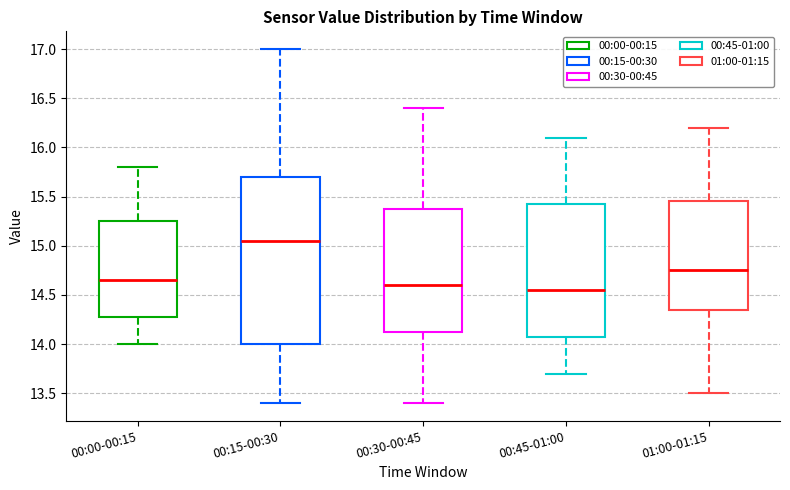

Reading left to right, read every box against the y-axis: the position of its median line, the range the box covers, and the ends of its whiskers. The values are not printed on the chart, so give them approximately, as read against the axis.

00:00-00:15: median 14.65, box 14.30 to 15.25, whiskers 14.00 to 15.80
00:15-00:30: median 15.05, box 14.00 to 15.70, whiskers 13.40 to 17.00
00:30-00:45: median 14.60, box 14.15 to 15.40, whiskers 13.40 to 16.40
00:45-01:00: median 14.55, box 14.10 to 15.45, whiskers 13.70 to 16.10
01:00-01:15: median 14.75, box 14.35 to 15.45, whiskers 13.50 to 16.20